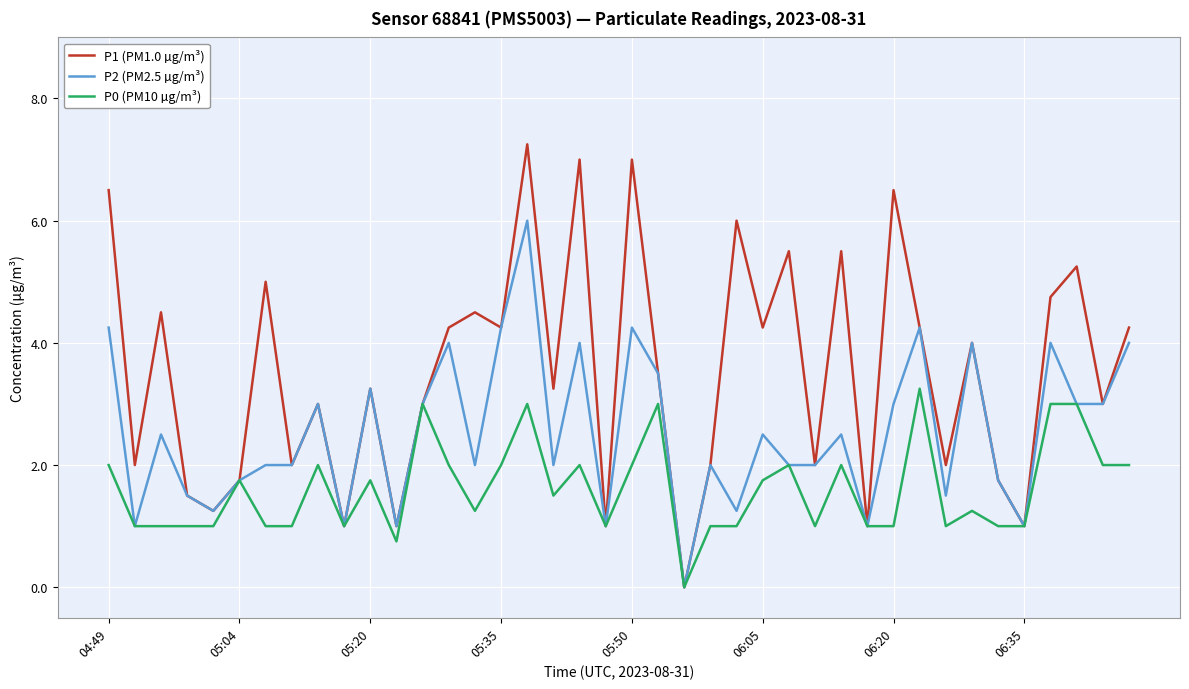

Which series has the largest total across all categories?

P1 (PM1.0 µg/m³)